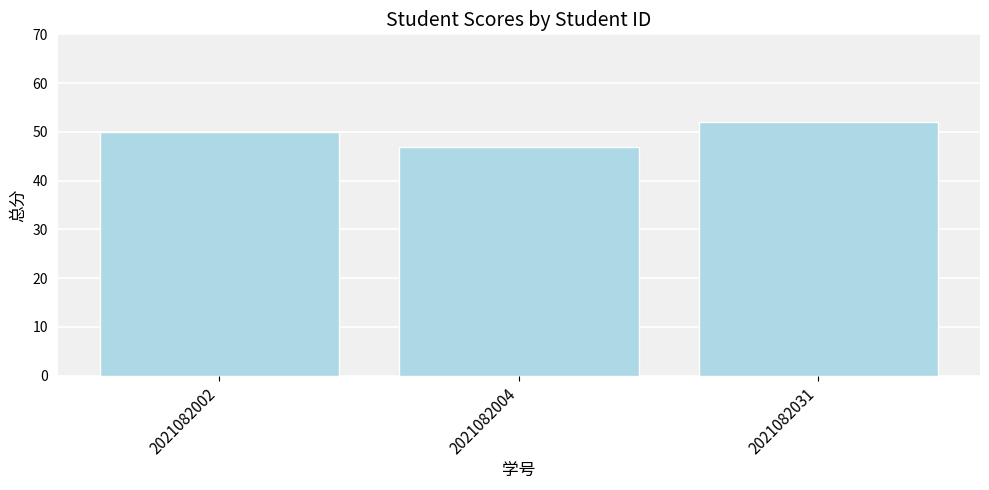

Count the values in the range 47 to 52.

3